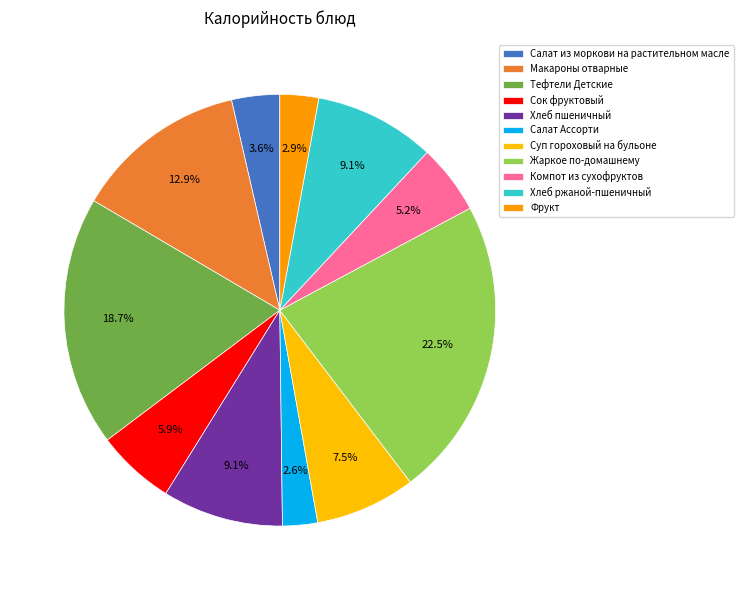

Combined, do Сок фруктовый and Суп гороховый на бульоне account for over 50%?

No